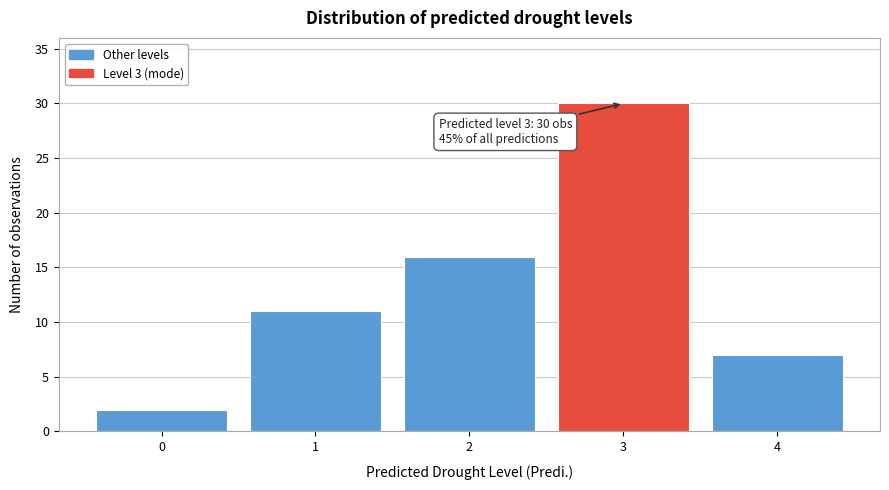

Over which range of the x-axis is the bar tallest?

2.5 to 3.5